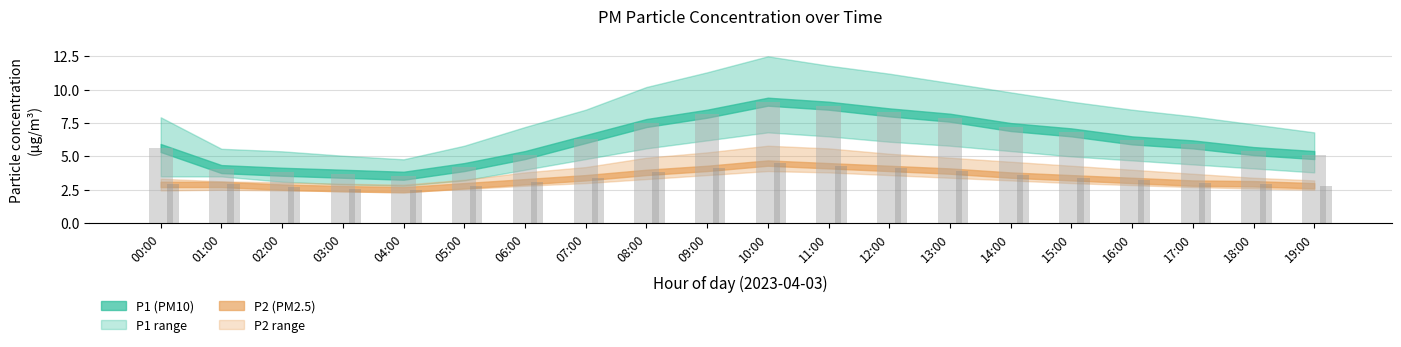

What is the smallest value displayed?

2.5